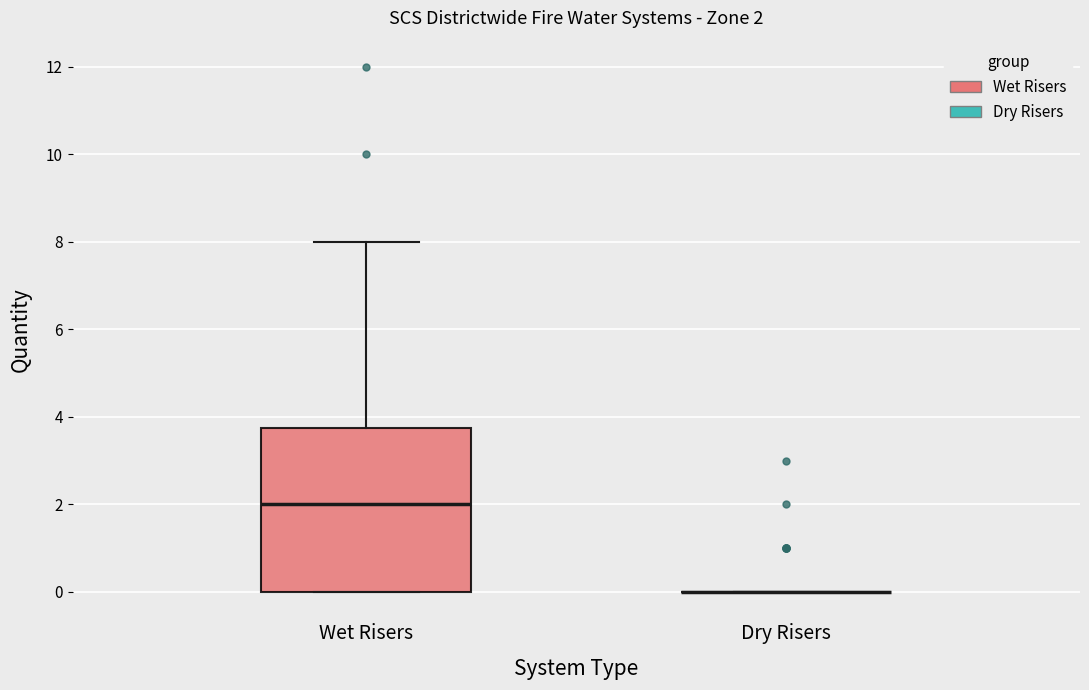

Which box is the tallest, from its lower edge to its upper edge?

Wet Risers